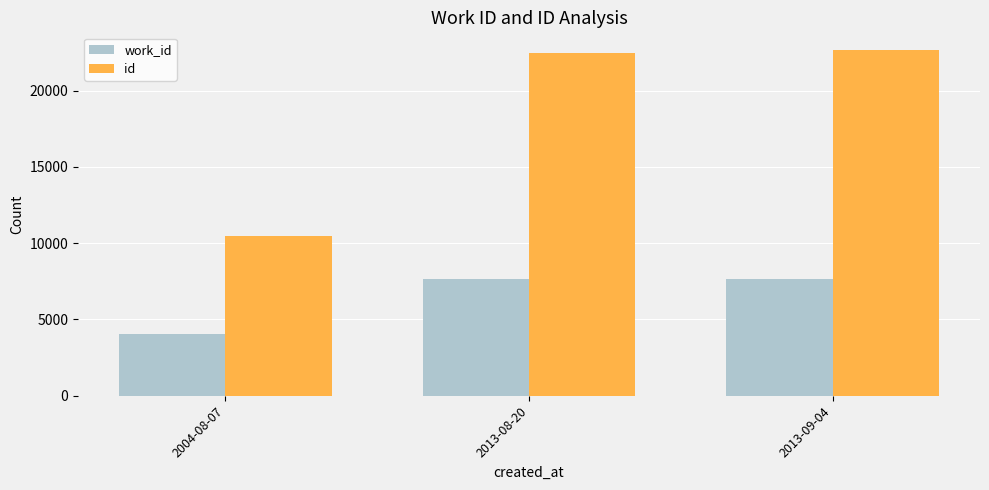

What is the difference between the maximum and minimum values in the work_id series?

3622